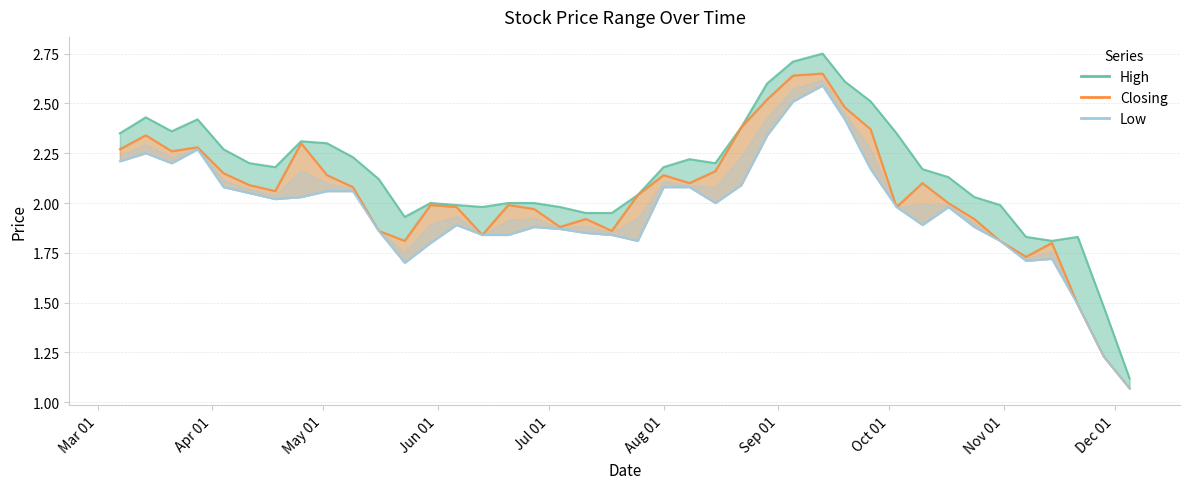

True or false: Closing and High cross at least once.

False